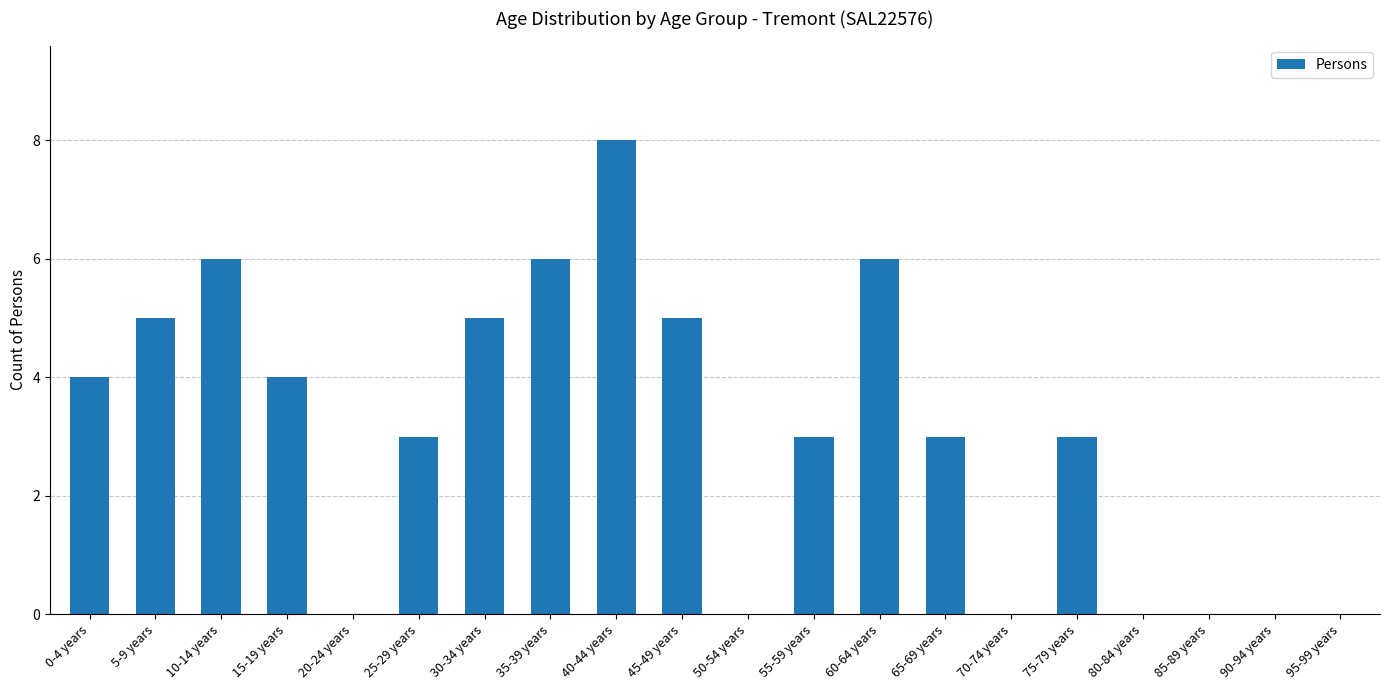

Is it true that the value at 95-99 years is 0?

True